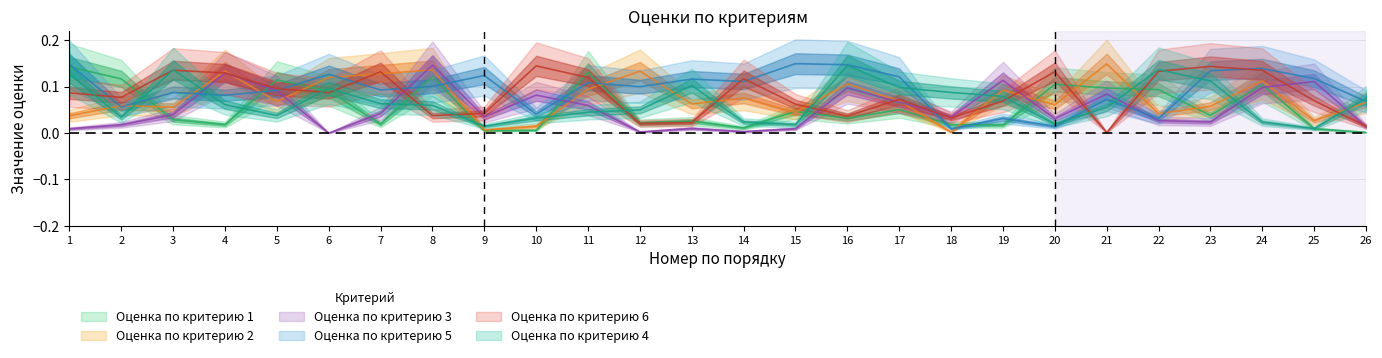

At which category is the sum across all series the highest?

24